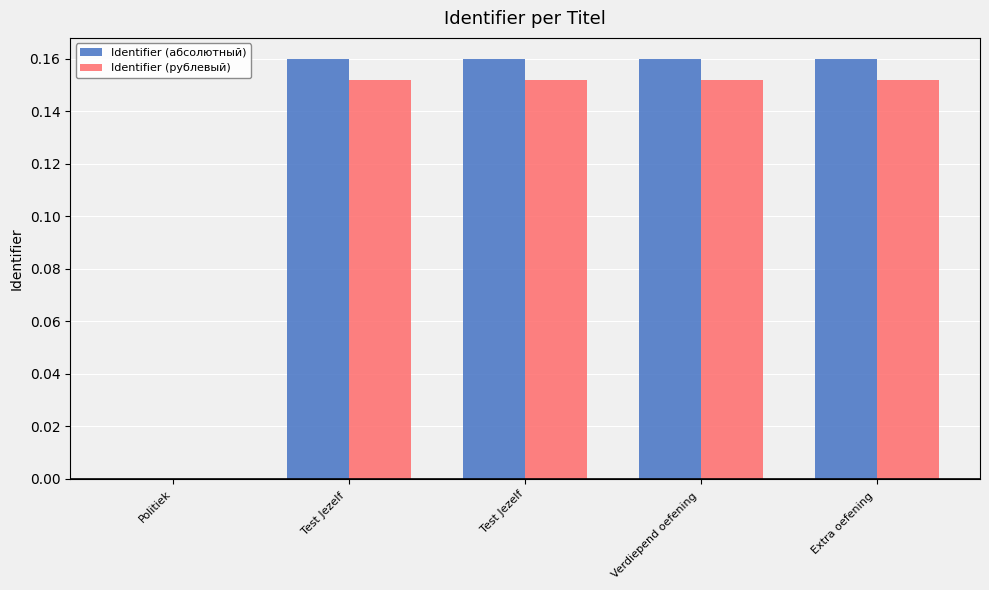

The Identifier (абсолютный) series shows 0.1 at Verdiepend oefening . True or false?

False